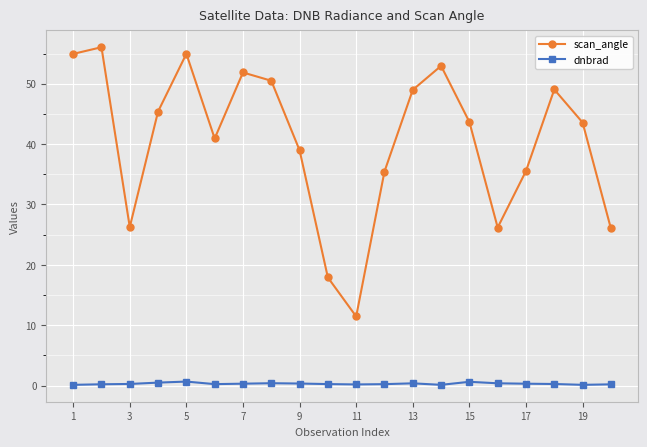

Does the chart display data point markers on the line(s)?

Yes